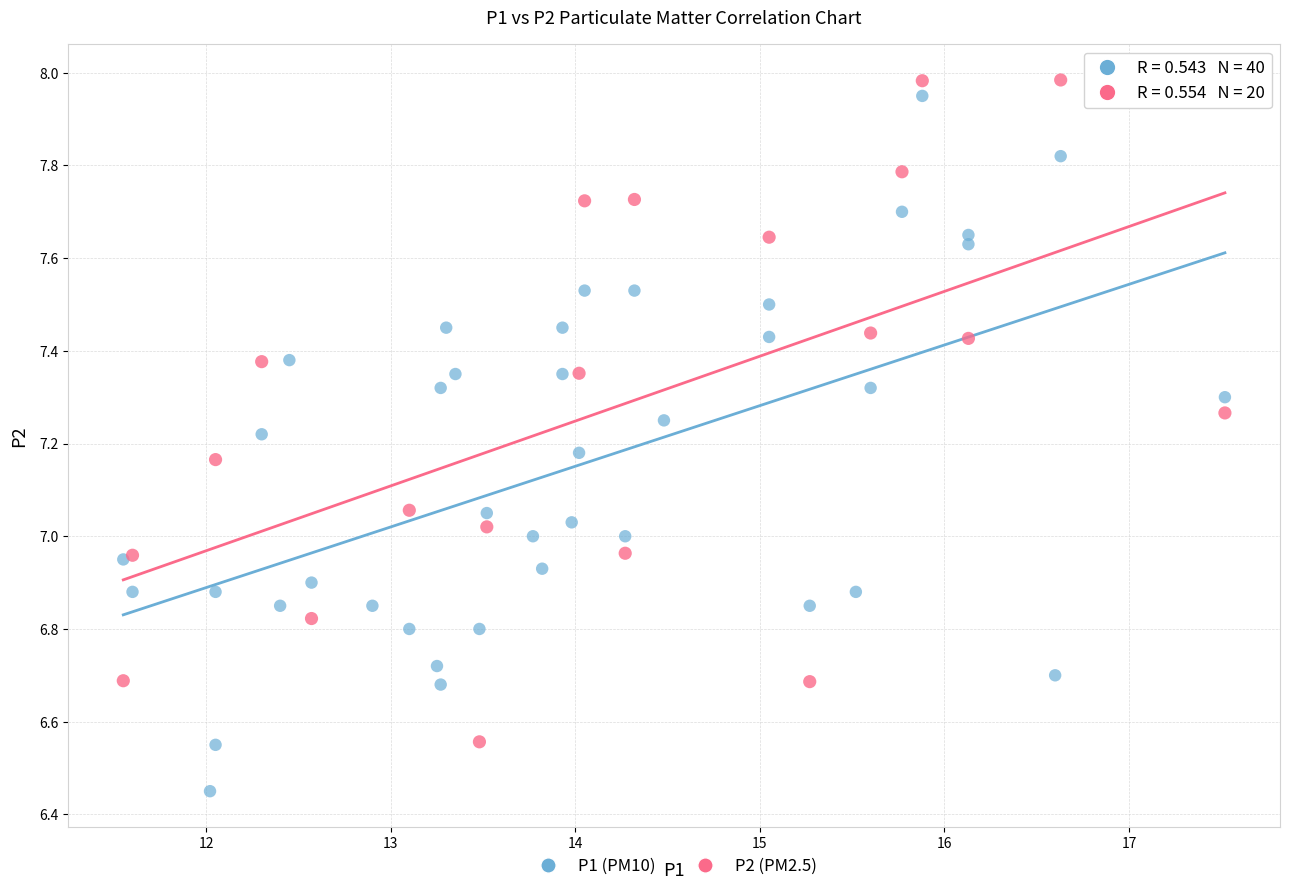

Which series contains the lowest Y value?

P1 (PM10)